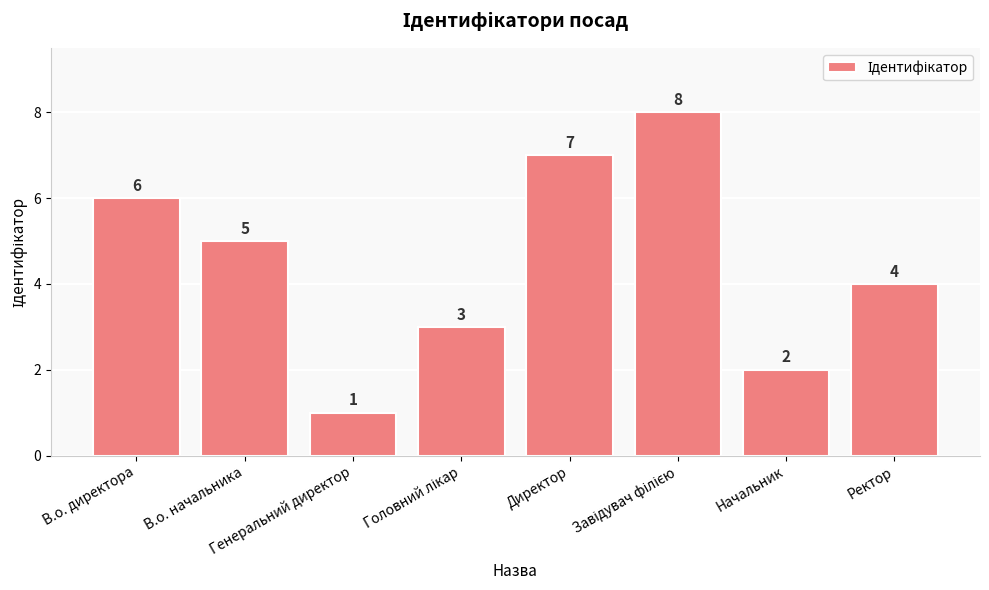

What is the sum of all values?

36